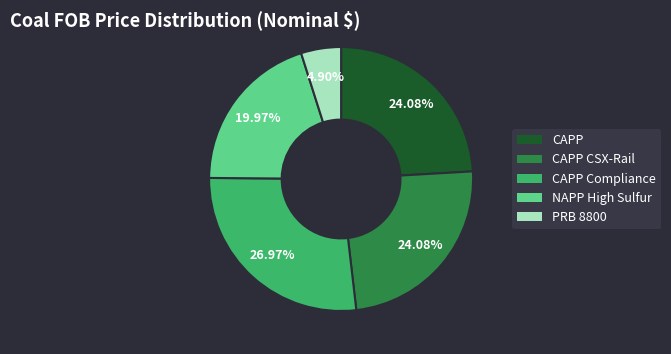

The PRB 8800 slice represents 10% of the pie. True or false?

False